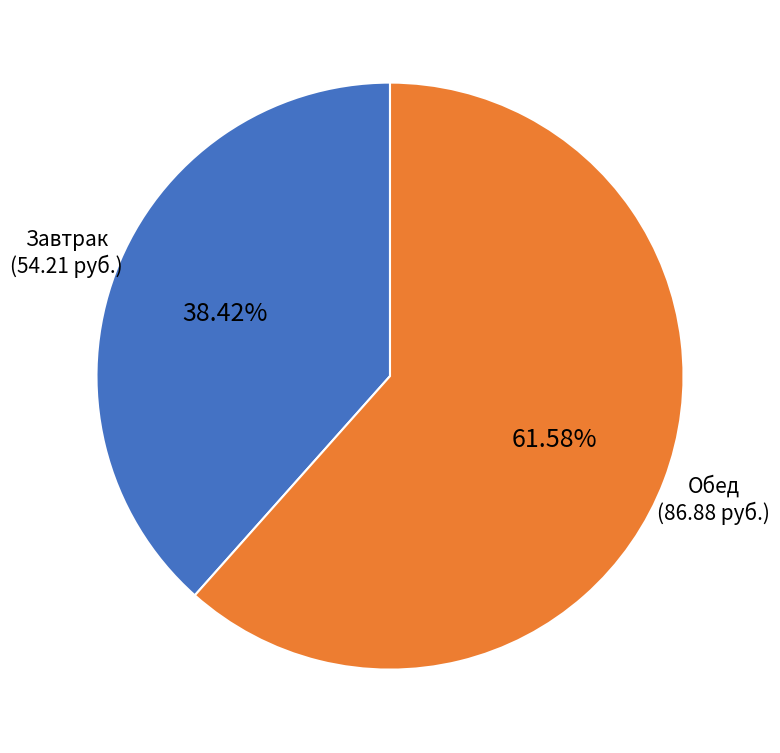

Does any single category account for the majority?

Yes